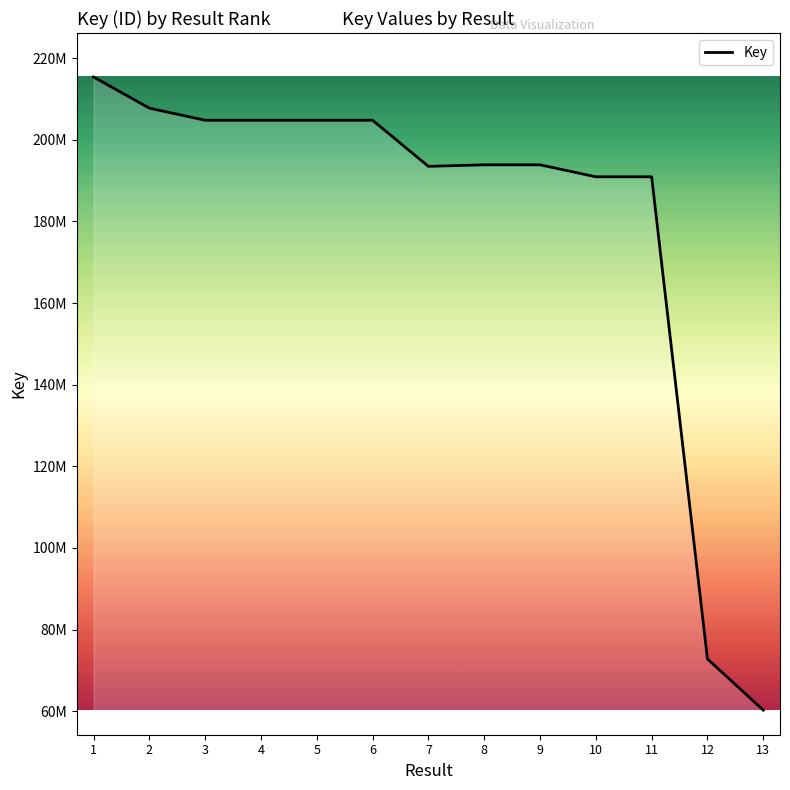

Does the chart have visible grid lines?

No